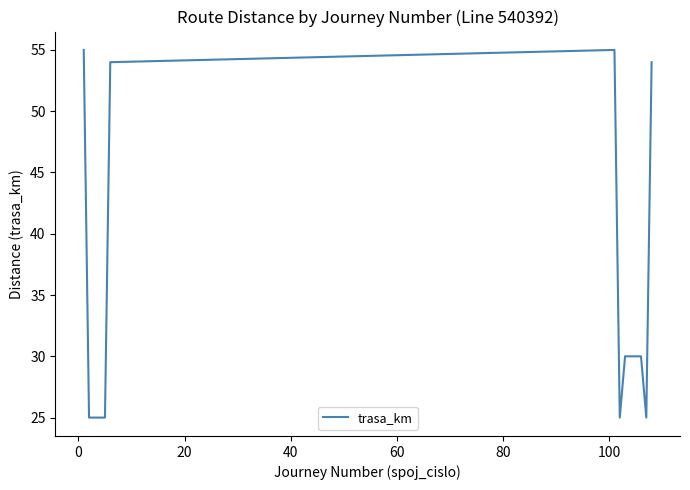

What is the difference between the maximum and minimum values?

30